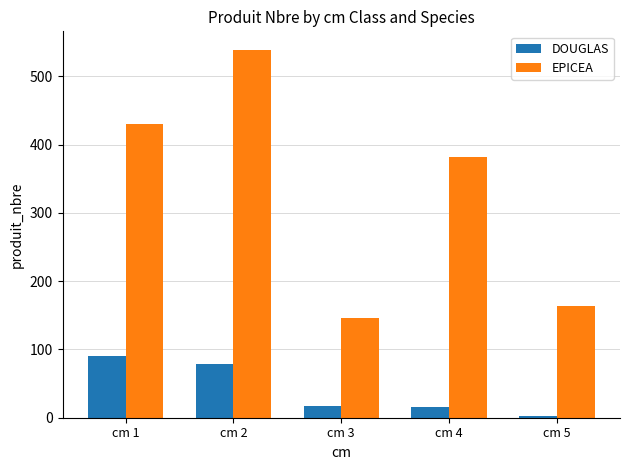

At which category is the sum across all series the highest?

cm 2